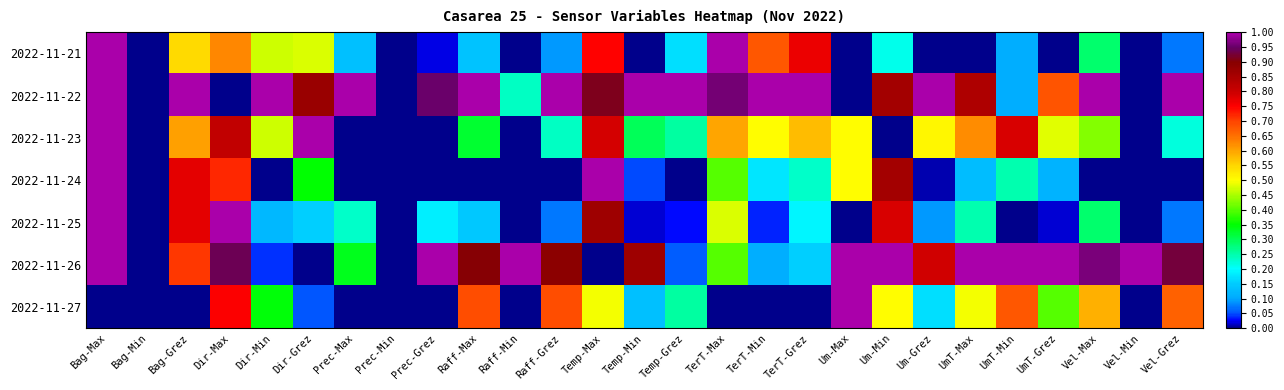

Reading right to left, extract all data points from this chart.

2022-11-21: Vel-Grez=0.1	Vel-Min=0.0	Vel-Max=0.3	UmT-Grez=0.0	UmT-Min=0.1	UmT-Max=0.0	Um-Grez=0.0	Um-Min=0.2	Um-Max=0.0	TerT-Grez=0.8	TerT-Min=0.7	TerT-Max=1.0	Temp-Grez=0.2	Temp-Min=0.0	Temp-Max=0.7	Raff-Grez=0.1	Raff-Min=0.0	Raff-Max=0.1	Prec-Grez=0.0	Prec-Min=0.0	Prec-Max=0.1	Dir-Grez=0.5	Dir-Min=0.5	Dir-Max=0.6	Bag-Grez=0.5	Bag-Min=0.0	Bag-Max=1.0
2022-11-22: Vel-Grez=1.0	Vel-Min=0.0	Vel-Max=1.0	UmT-Grez=0.7	UmT-Min=0.1	UmT-Max=0.8	Um-Grez=1.0	Um-Min=0.9	Um-Max=0.0	TerT-Grez=1.0	TerT-Min=1.0	TerT-Max=1.0	Temp-Grez=1.0	Temp-Min=1.0	Temp-Max=0.9	Raff-Grez=1.0	Raff-Min=0.2	Raff-Max=1.0	Prec-Grez=1.0	Prec-Min=0.0	Prec-Max=1.0	Dir-Grez=0.9	Dir-Min=1.0	Dir-Max=0.0	Bag-Grez=1.0	Bag-Min=0.0	Bag-Max=1.0
2022-11-23: Vel-Grez=0.2	Vel-Min=0.0	Vel-Max=0.4	UmT-Grez=0.5	UmT-Min=0.8	UmT-Max=0.6	Um-Grez=0.5	Um-Min=0.0	Um-Max=0.5	TerT-Grez=0.6	TerT-Min=0.5	TerT-Max=0.6	Temp-Grez=0.3	Temp-Min=0.3	Temp-Max=0.8	Raff-Grez=0.2	Raff-Min=0.0	Raff-Max=0.3	Prec-Grez=0.0	Prec-Min=0.0	Prec-Max=0.0	Dir-Grez=1.0	Dir-Min=0.5	Dir-Max=0.8	Bag-Grez=0.6	Bag-Min=0.0	Bag-Max=1.0
2022-11-24: Vel-Grez=0.0	Vel-Min=0.0	Vel-Max=0.0	UmT-Grez=0.1	UmT-Min=0.2	UmT-Max=0.1	Um-Grez=0.0	Um-Min=0.9	Um-Max=0.5	TerT-Grez=0.2	TerT-Min=0.2	TerT-Max=0.4	Temp-Grez=0.0	Temp-Min=0.0	Temp-Max=1.0	Raff-Grez=0.0	Raff-Min=0.0	Raff-Max=0.0	Prec-Grez=0.0	Prec-Min=0.0	Prec-Max=0.0	Dir-Grez=0.4	Dir-Min=0.0	Dir-Max=0.7	Bag-Grez=0.8	Bag-Min=0.0	Bag-Max=1.0
2022-11-25: Vel-Grez=0.1	Vel-Min=0.0	Vel-Max=0.3	UmT-Grez=0.0	UmT-Min=0.0	UmT-Max=0.2	Um-Grez=0.1	Um-Min=0.8	Um-Max=0.0	TerT-Grez=0.2	TerT-Min=0.0	TerT-Max=0.5	Temp-Grez=0.0	Temp-Min=0.0	Temp-Max=0.9	Raff-Grez=0.1	Raff-Min=0.0	Raff-Max=0.1	Prec-Grez=0.2	Prec-Min=0.0	Prec-Max=0.2	Dir-Grez=0.2	Dir-Min=0.1	Dir-Max=1.0	Bag-Grez=0.8	Bag-Min=0.0	Bag-Max=1.0
2022-11-26: Vel-Grez=0.9	Vel-Min=1.0	Vel-Max=1.0	UmT-Grez=1.0	UmT-Min=1.0	UmT-Max=1.0	Um-Grez=0.8	Um-Min=1.0	Um-Max=1.0	TerT-Grez=0.2	TerT-Min=0.1	TerT-Max=0.4	Temp-Grez=0.1	Temp-Min=0.9	Temp-Max=0.0	Raff-Grez=0.9	Raff-Min=1.0	Raff-Max=0.9	Prec-Grez=1.0	Prec-Min=0.0	Prec-Max=0.3	Dir-Grez=0.0	Dir-Min=0.0	Dir-Max=0.9	Bag-Grez=0.7	Bag-Min=0.0	Bag-Max=1.0
2022-11-27: Vel-Grez=0.7	Vel-Min=0.0	Vel-Max=0.6	UmT-Grez=0.4	UmT-Min=0.7	UmT-Max=0.5	Um-Grez=0.2	Um-Min=0.5	Um-Max=1.0	TerT-Grez=0.0	TerT-Min=0.0	TerT-Max=0.0	Temp-Grez=0.3	Temp-Min=0.1	Temp-Max=0.5	Raff-Grez=0.7	Raff-Min=0.0	Raff-Max=0.7	Prec-Grez=0.0	Prec-Min=0.0	Prec-Max=0.0	Dir-Grez=0.1	Dir-Min=0.3	Dir-Max=0.8	Bag-Grez=0.0	Bag-Min=0.0	Bag-Max=0.0